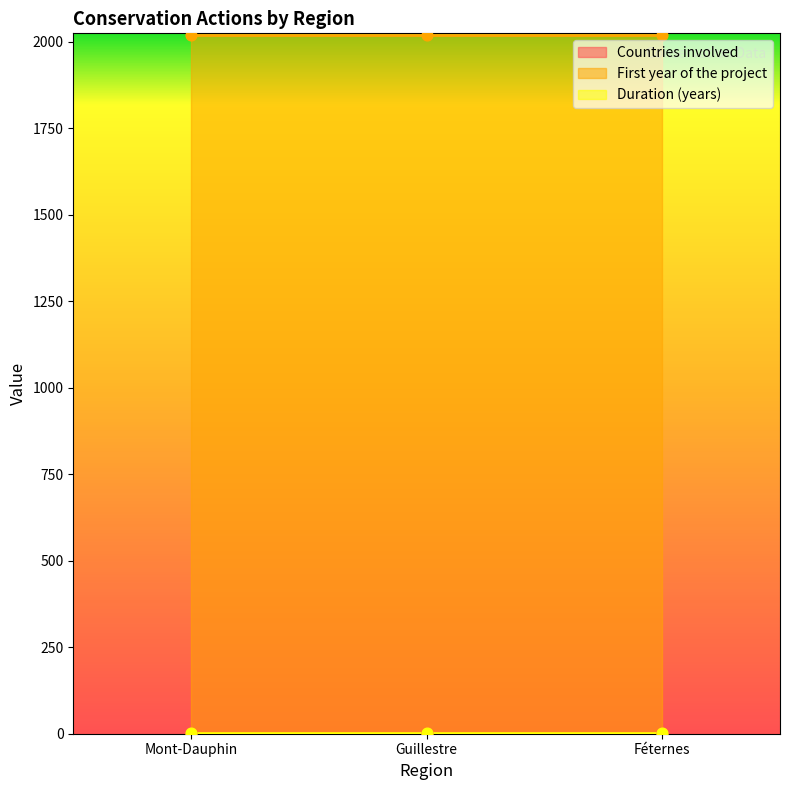

Is the value of First year of the project at Féternes greater than the value of Duration (years) at Féternes?

Yes